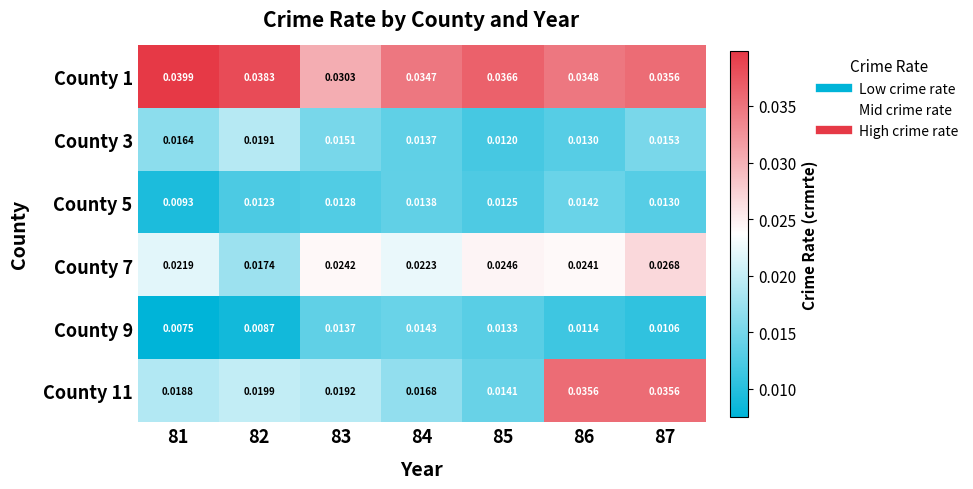

Is the value of County 5 at 83 greater than the value of County 9 at 85?

No